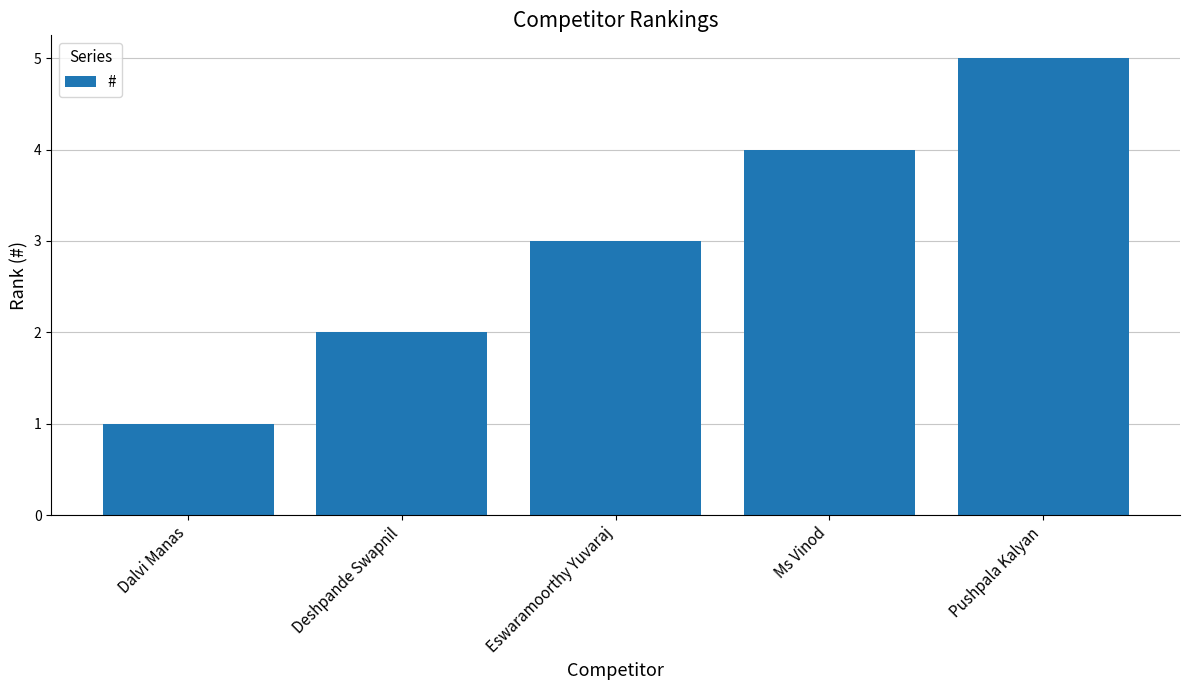

The value at Deshpande Swapnil is 2. True or false?

True